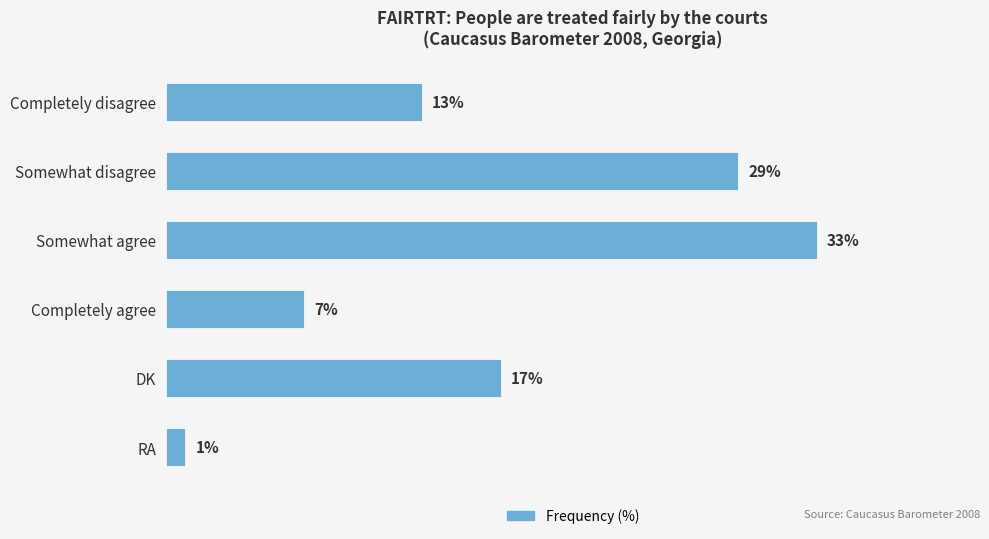

Does the chart contain any negative values?

No